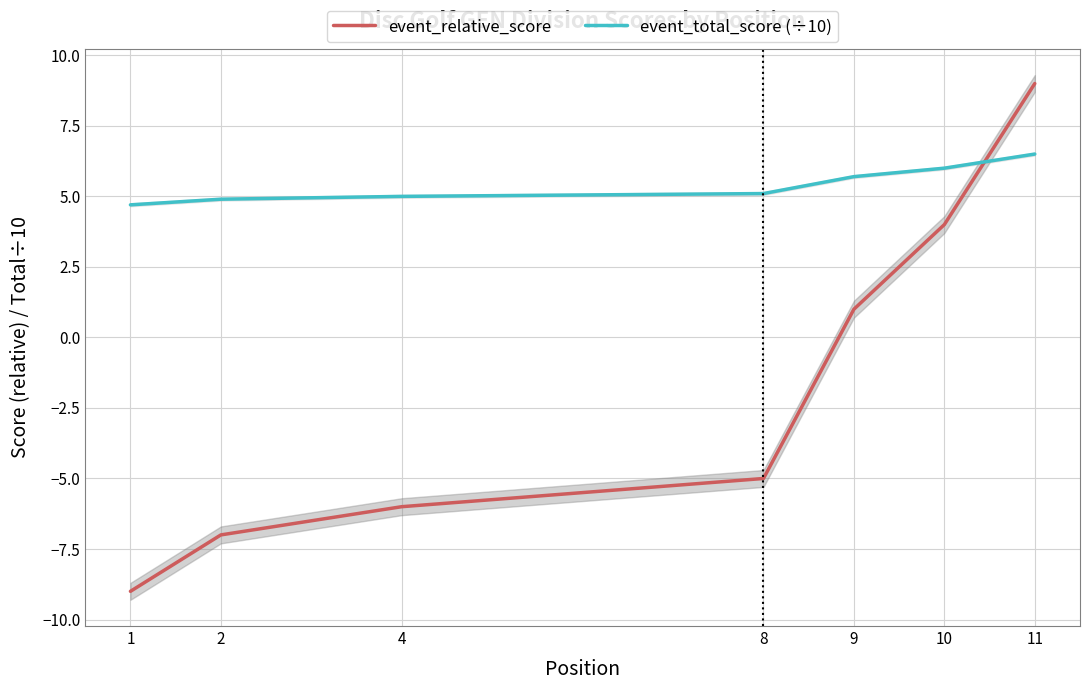

The event_total_score (÷10) series shows 8.7 at 9. True or false?

False